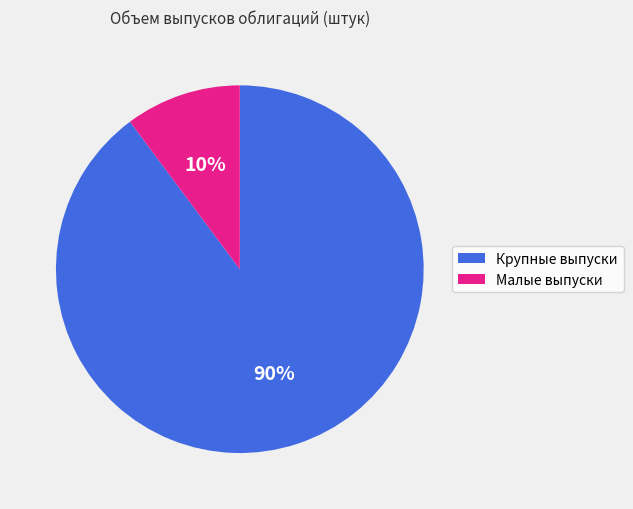

The Крупные выпуски slice represents 90% of the pie. True or false?

True